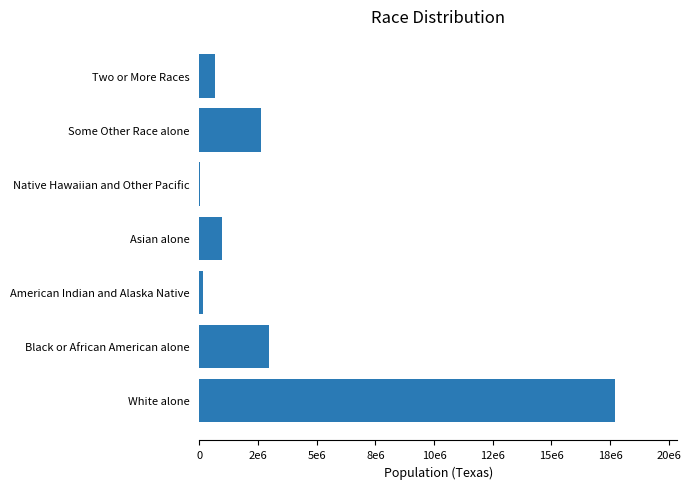

Are the bars horizontal?

Yes